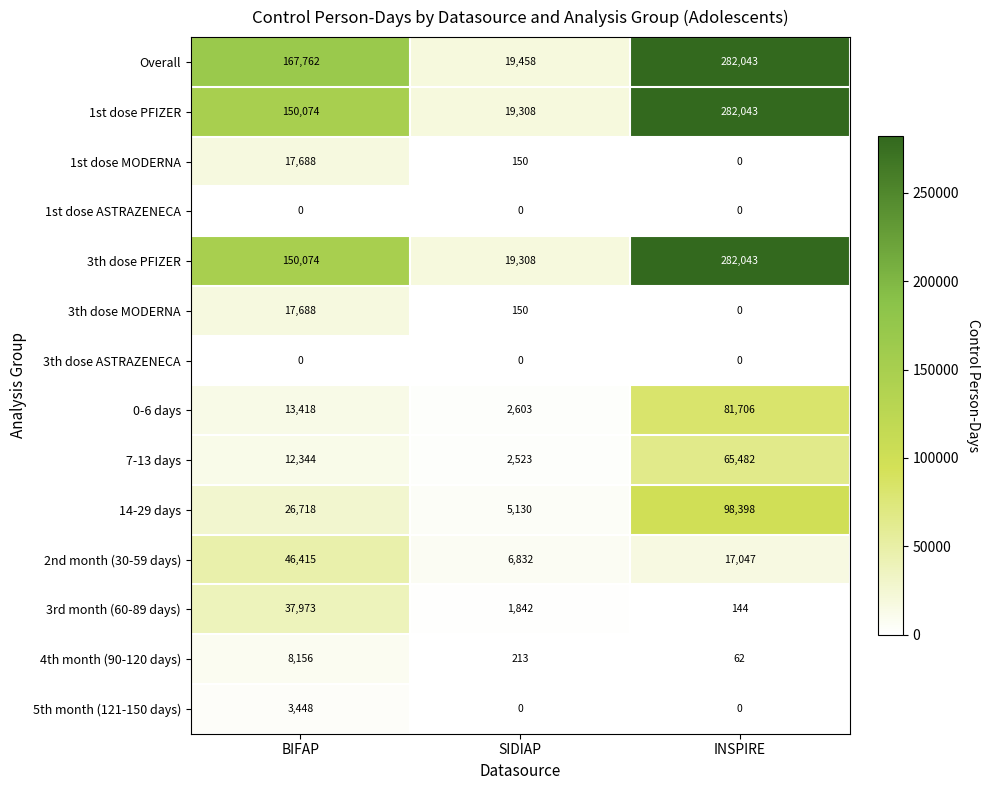

The value of 4th month (90-120 days) at BIFAP is 8156. True or false?

True